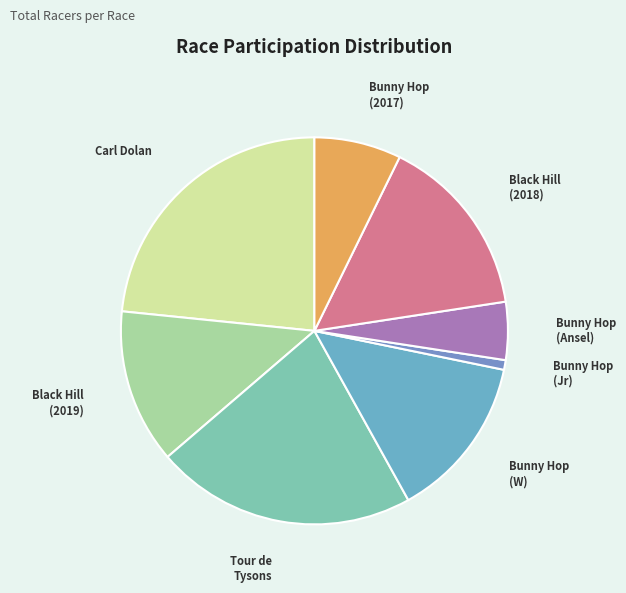

How many slices are in this pie chart?

8